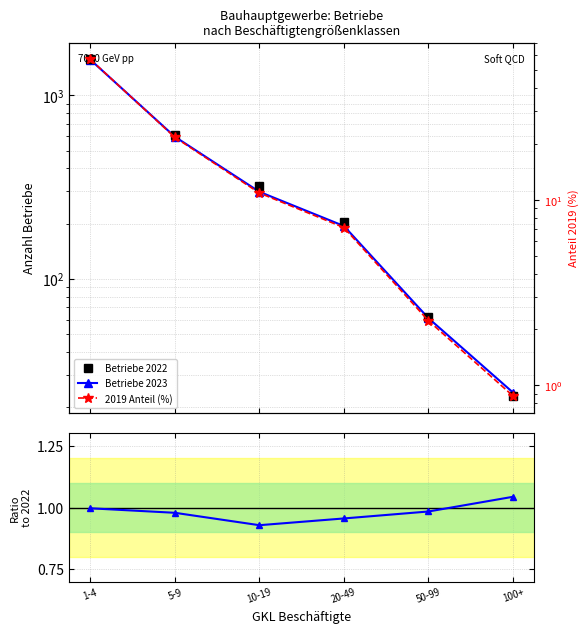

What is the difference between the maximum and minimum values in the Betriebe 2023 series?

1541.0